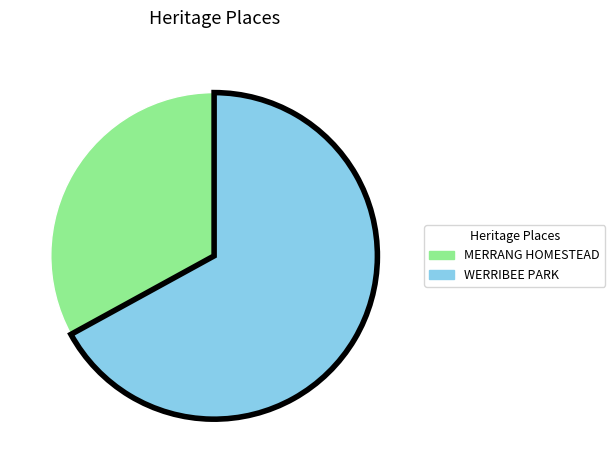

Approximately how many times larger is the value at WERRIBEE PARK compared to MERRANG HOMESTEAD?

2.0